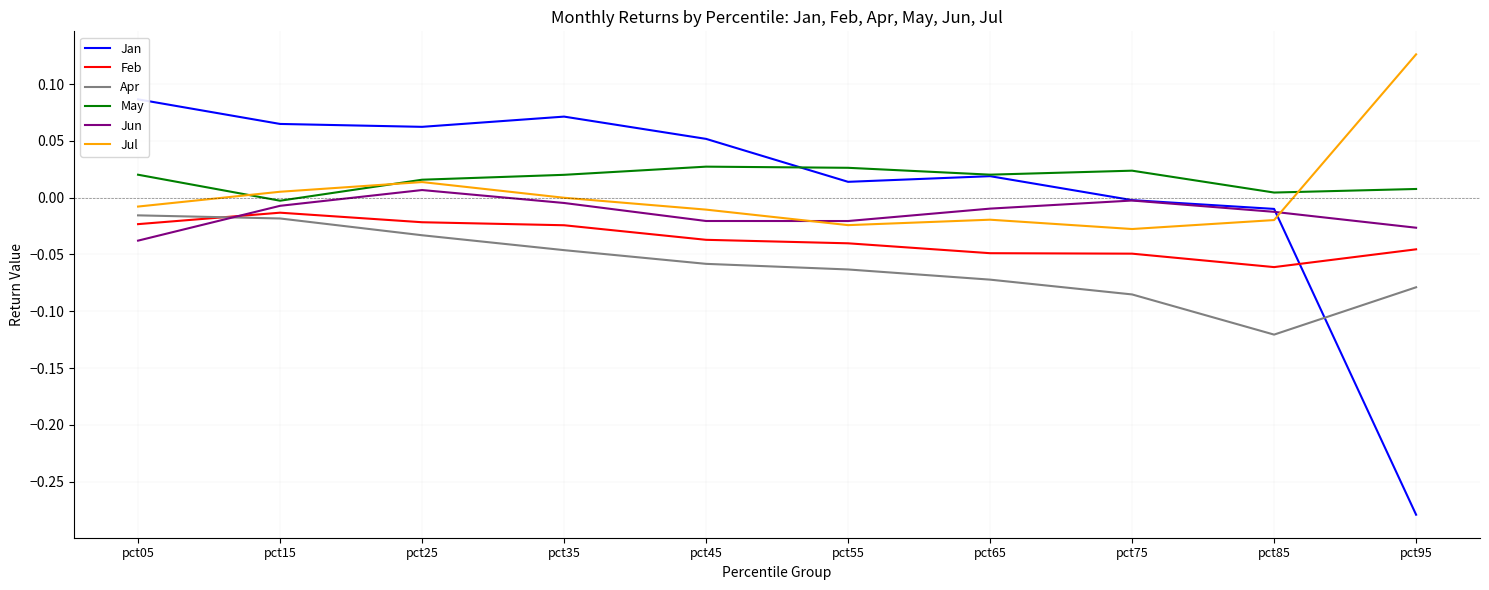

Does the chart display data point markers on the line(s)?

No